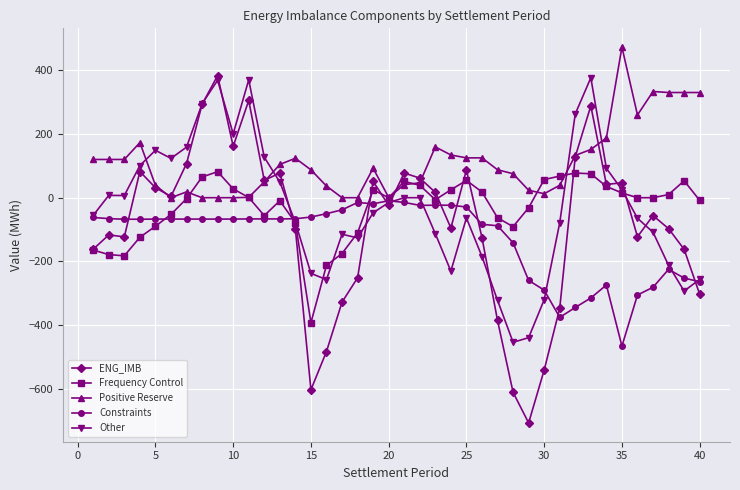

What is the value of the Frequency Control point at the 31st from the left?

67.9